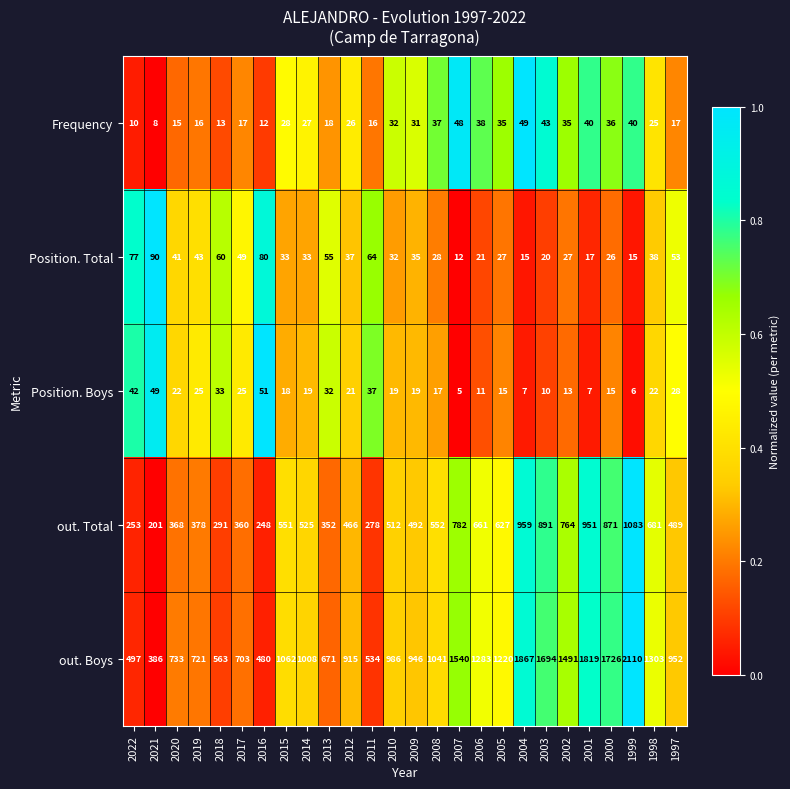

What is the difference between the second highest and second lowest values in the Position. Total series?

65